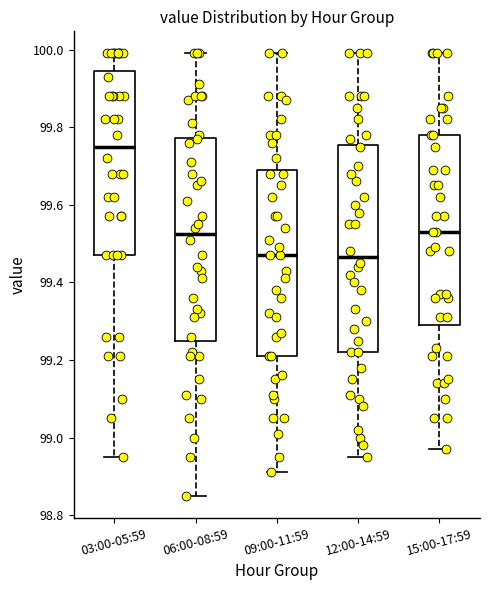

Reading left to right, transcribe this box plot: for each box, give where its median line is, the range the box spans, and where its two whiskers end, as read against the y-axis. The values are not printed on the chart, so give them approximately, as read against the axis.

03:00-05:59: median 99.76, box 99.48 to 99.94, whiskers 98.96 to 100.00
06:00-08:59: median 99.52, box 99.26 to 99.78, whiskers 98.86 to 100.00
09:00-11:59: median 99.48, box 99.22 to 99.70, whiskers 98.92 to 100.00
12:00-14:59: median 99.46, box 99.22 to 99.76, whiskers 98.96 to 100.00
15:00-17:59: median 99.54, box 99.30 to 99.78, whiskers 98.98 to 100.00